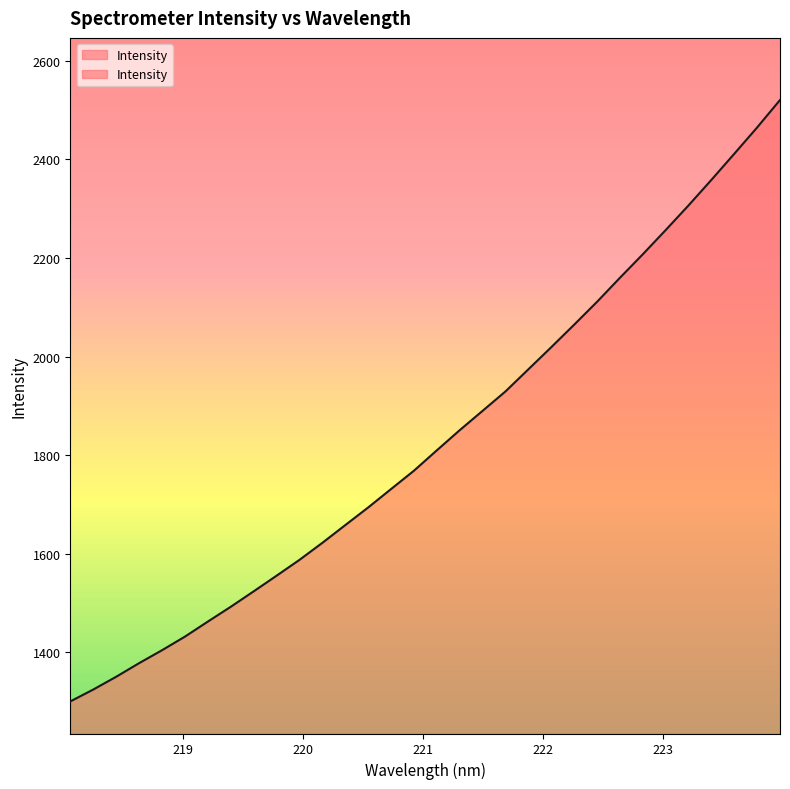

List the labels in order of value, smallest first.

218.0596, 218.2508, 218.442, 218.6332, 218.8244, 219.0156, 219.2067, 219.3979, 219.589, 219.7801, 219.9712, 220.1623, 220.3533, 220.5444, 220.7354, 220.9264, 221.1174, 221.3083, 221.4993, 221.6902, 221.8812, 222.0721, 222.263, 222.4538, 222.6447, 222.8355, 223.0264, 223.2172, 223.408, 223.5987, 223.7895, 223.9802